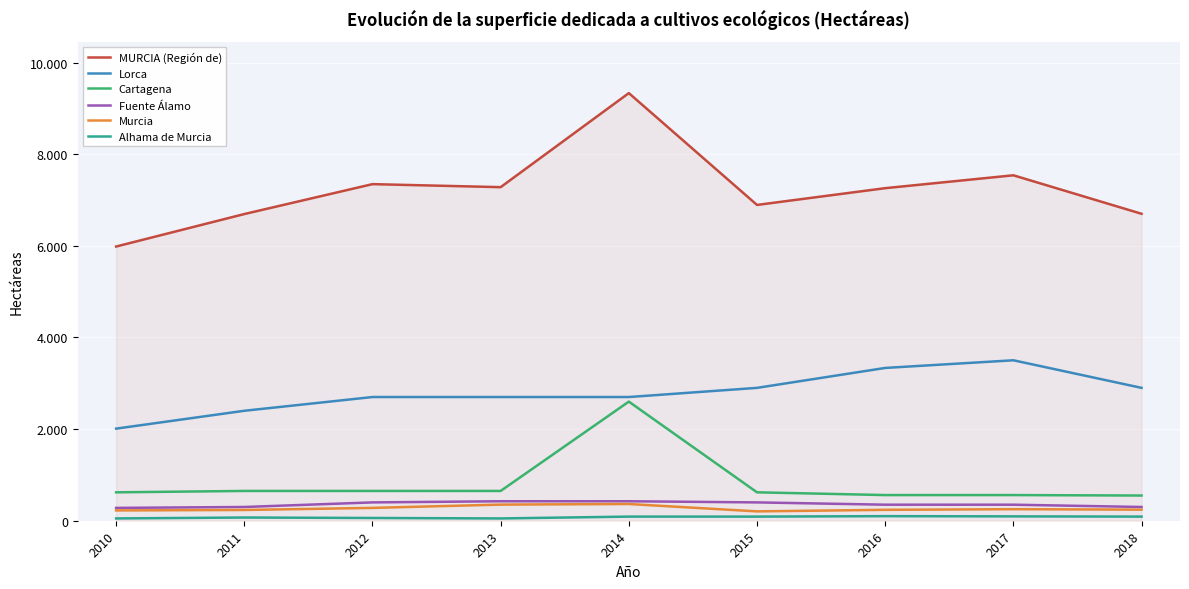

In Alhama de Murcia, how many points are higher than both neighbors (excluding endpoints)?

2